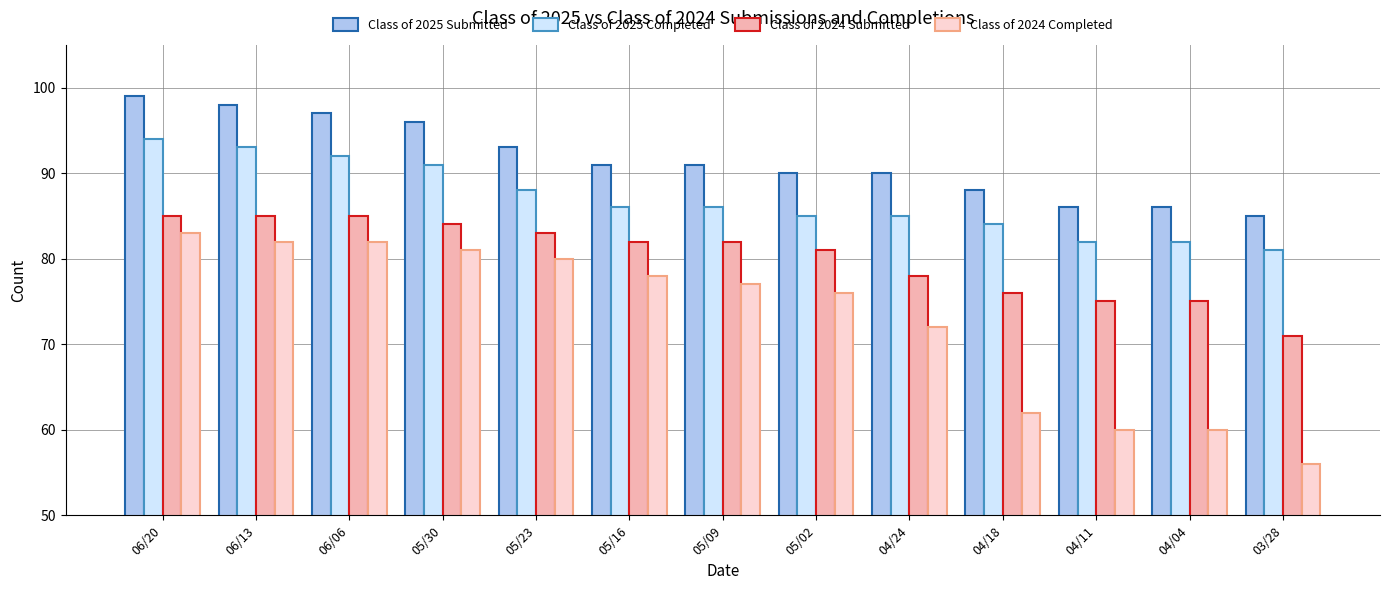

What is the difference between the Class of 2025 Completed values at 05/16 and 04/18?

2